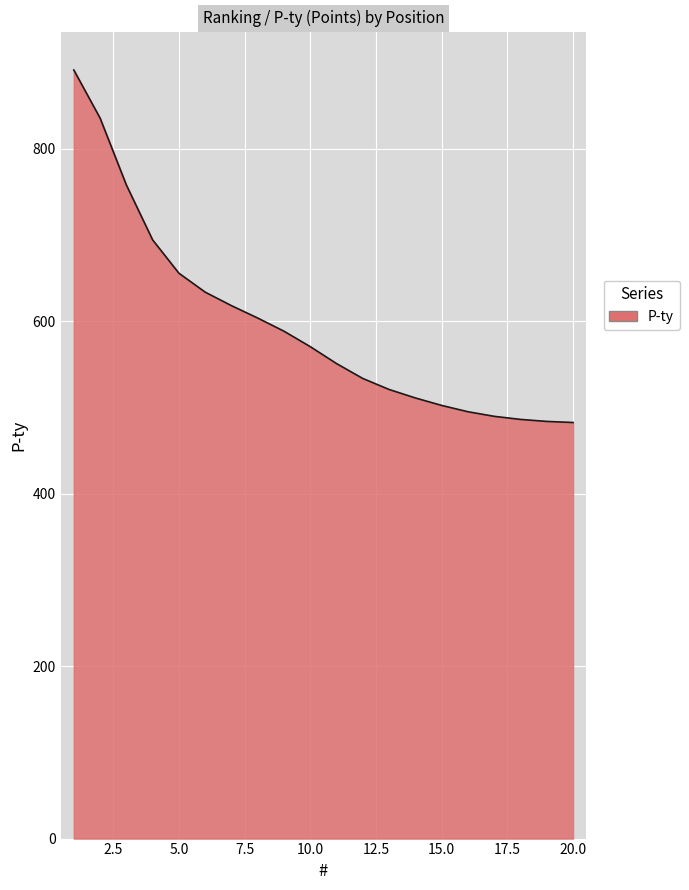

What is the greatest value displayed?

891.2